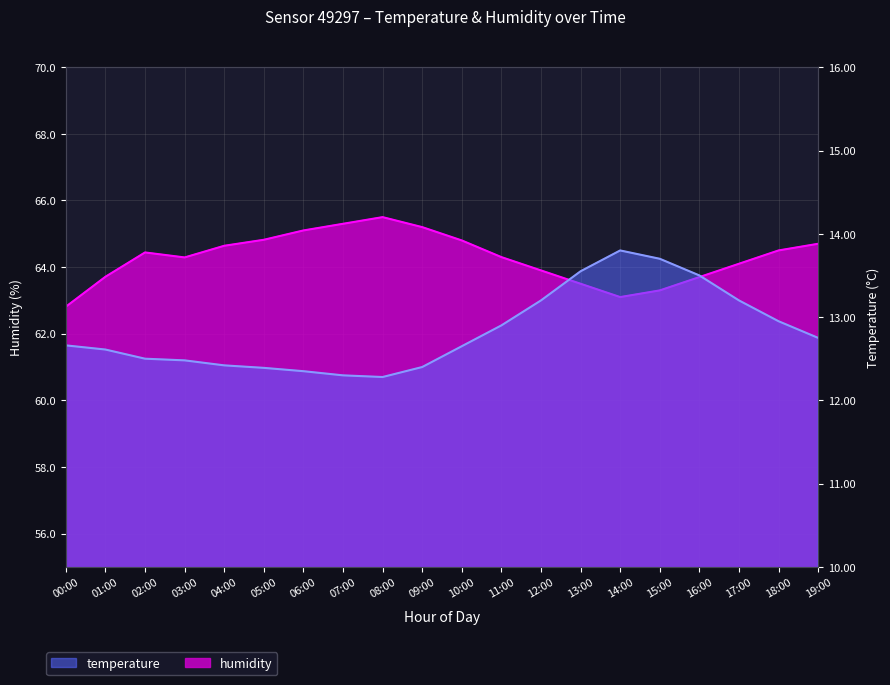

Is it true that humidity equals 25.9 at 18:00?

False